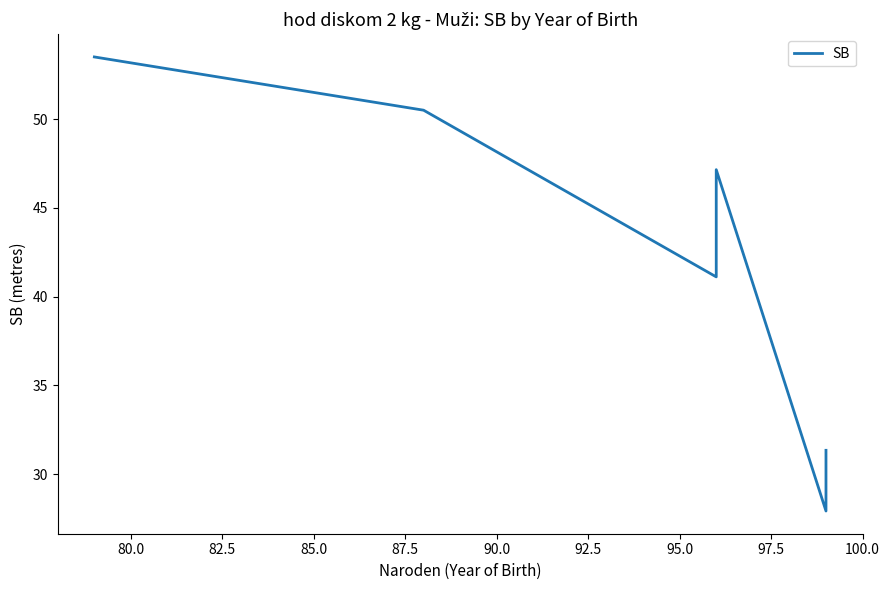

Does the chart display data point markers on the line(s)?

No